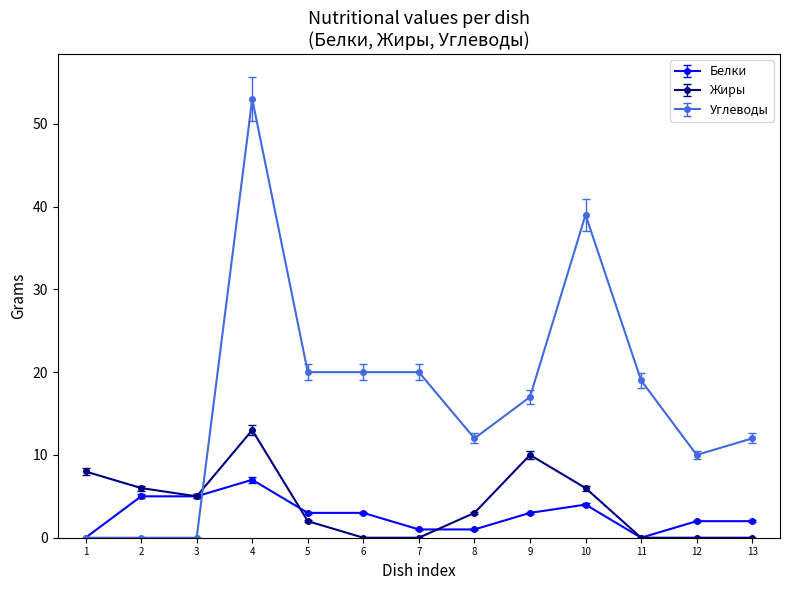

How many distinct data groups are displayed?

3